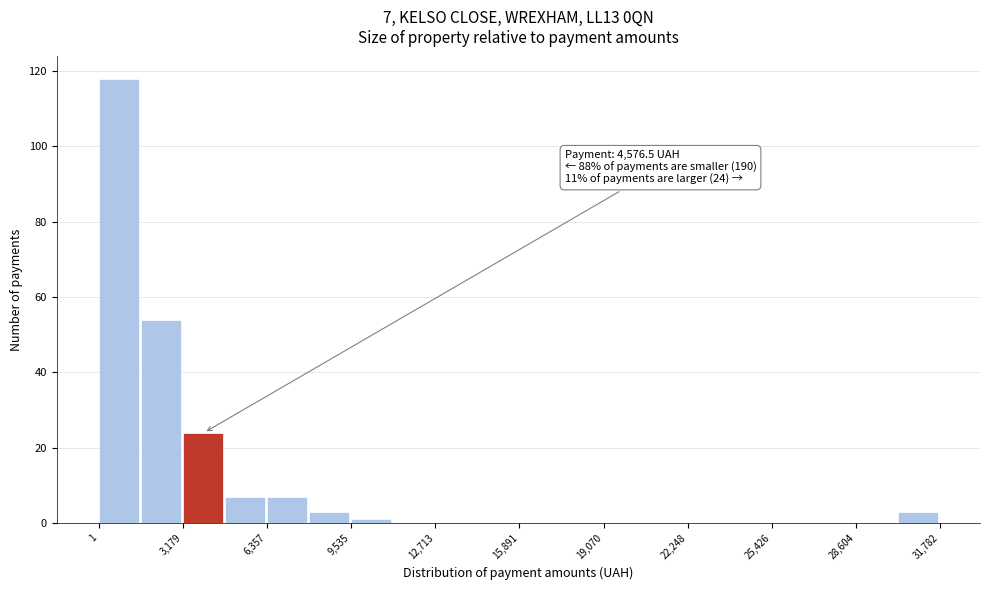

Read against the x-axis, roughly where is the centre of the tallest bar?

1000